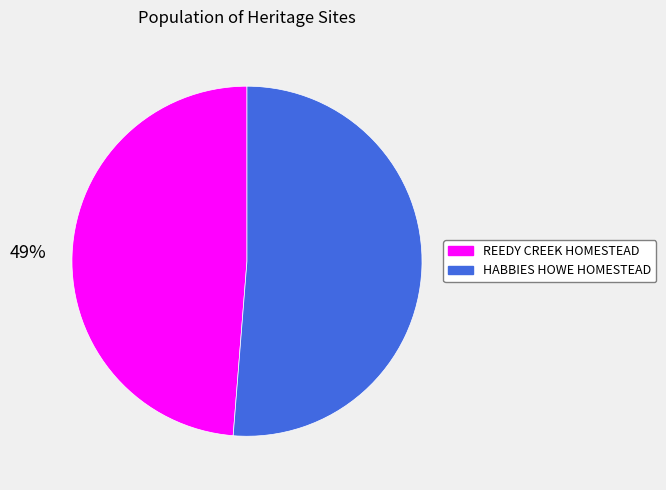

Count the number of slices in the pie.

2